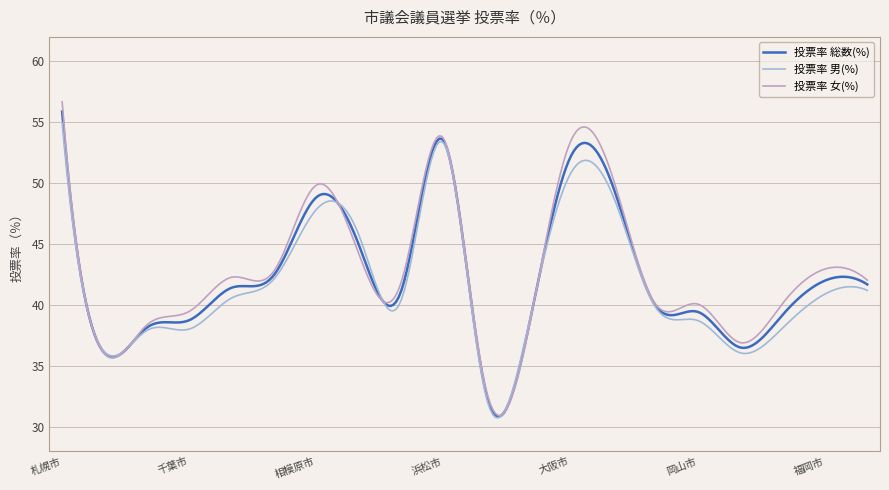

Which series has the largest range (max minus min)?

投票率 女(%)